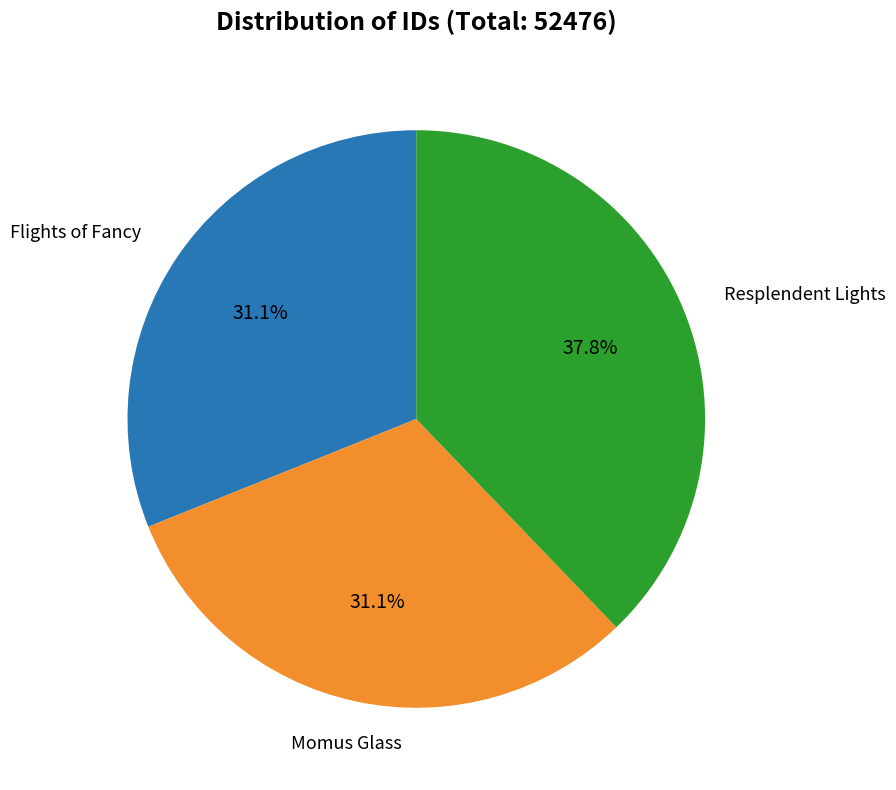

Is there a majority slice in this chart?

No